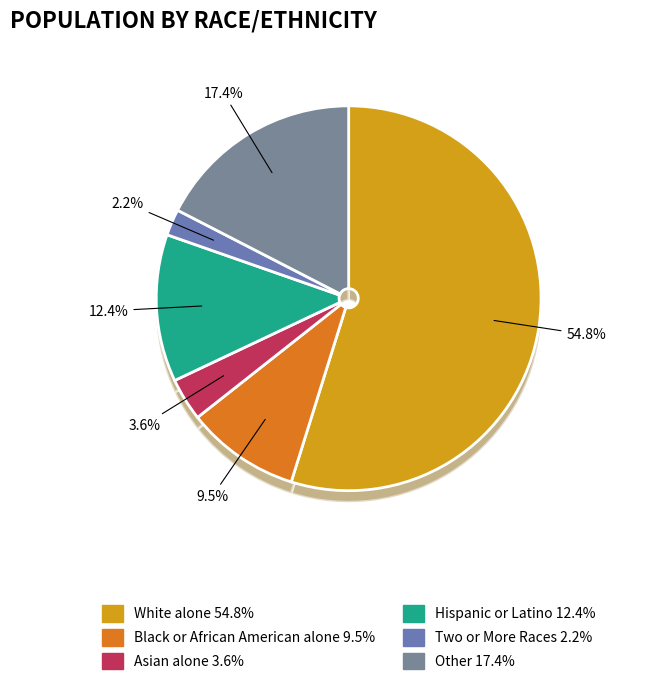

What percentage is the Other slice, to the nearest percent?

17%